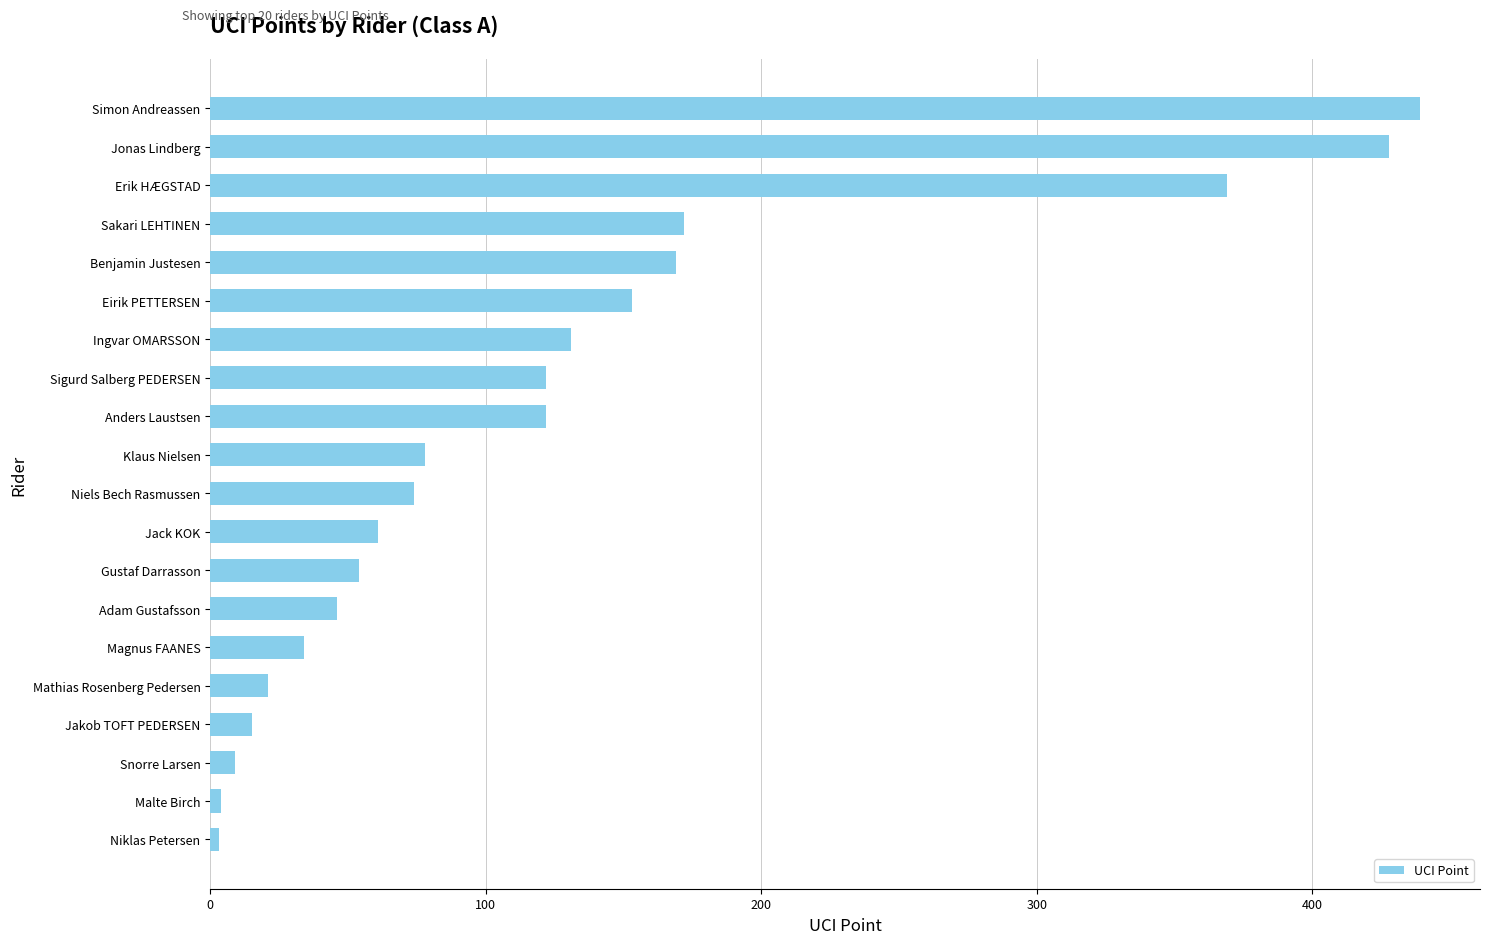

Is it true that the value at Erik HÆGSTAD is 597?

False